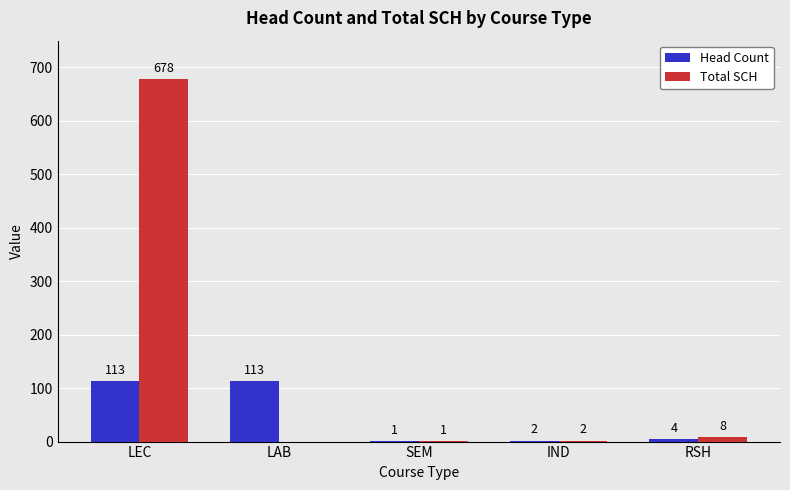

The value of Head Count at LAB is 184. True or false?

False